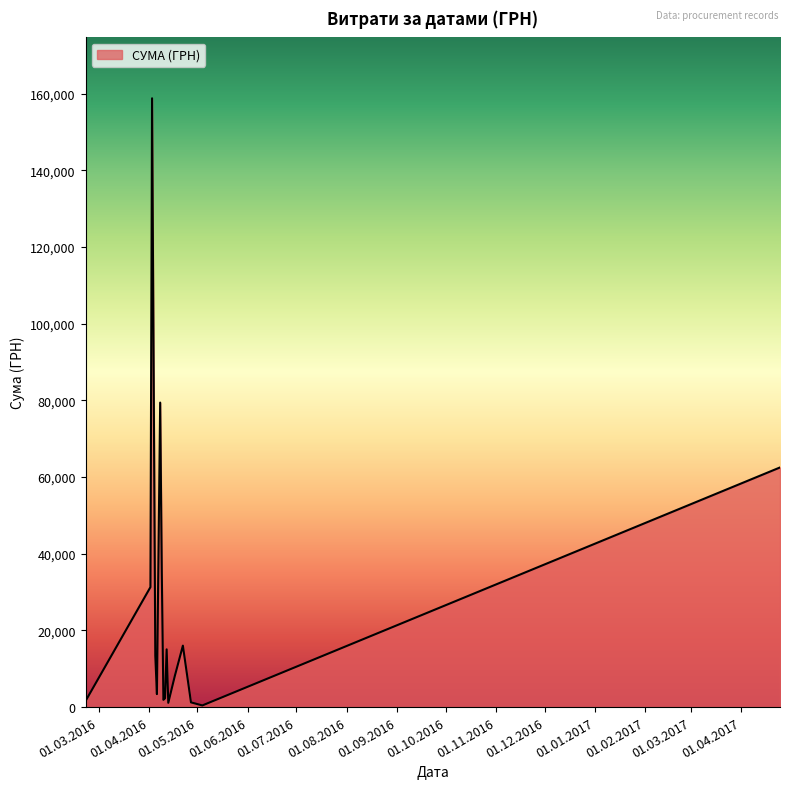

What is the difference between the maximum and minimum values?

158325.8